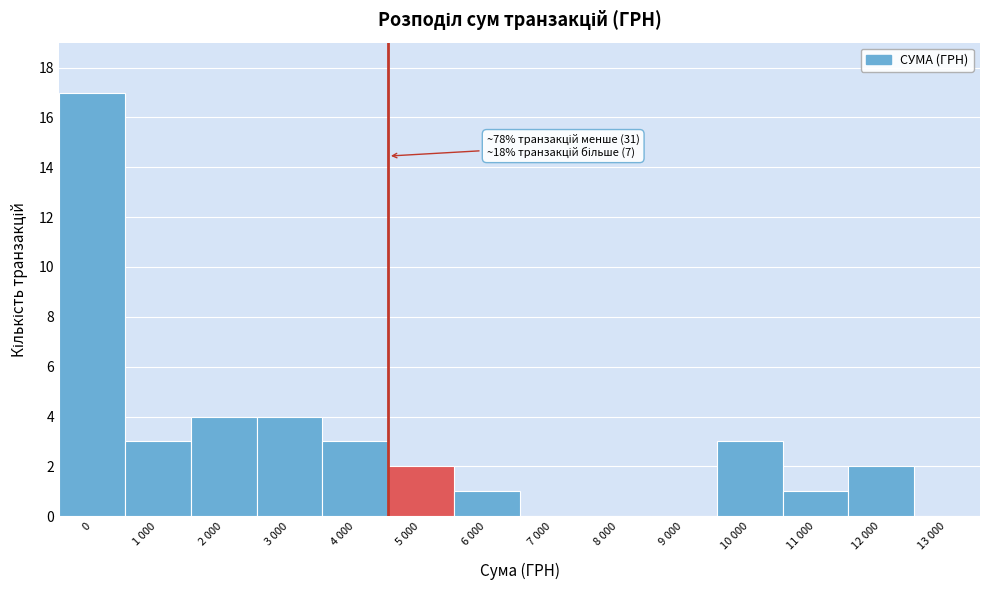

Reading left to right, list all the values displayed in this chart.

0=17	1 000=3	2 000=4	3 000=4	4 000=3	5 000=2	6 000=1	7 000=0	8 000=0	9 000=0	10 000=3	11 000=1	12 000=2	13 000=0